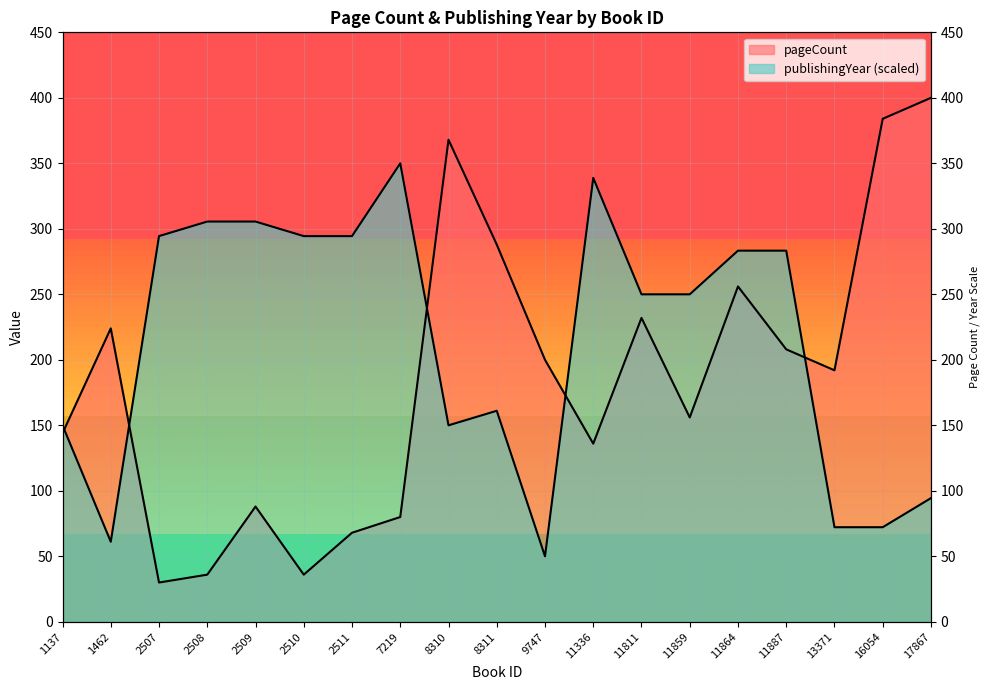

The publishingYear series shows 283.3 at 11864. True or false?

True